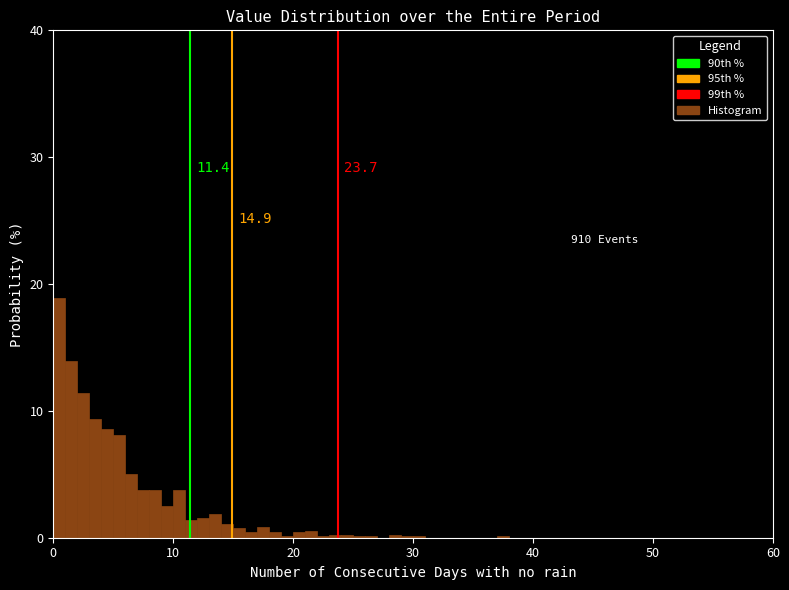

Read against the x-axis, roughly where is the centre of the tallest bar?

1